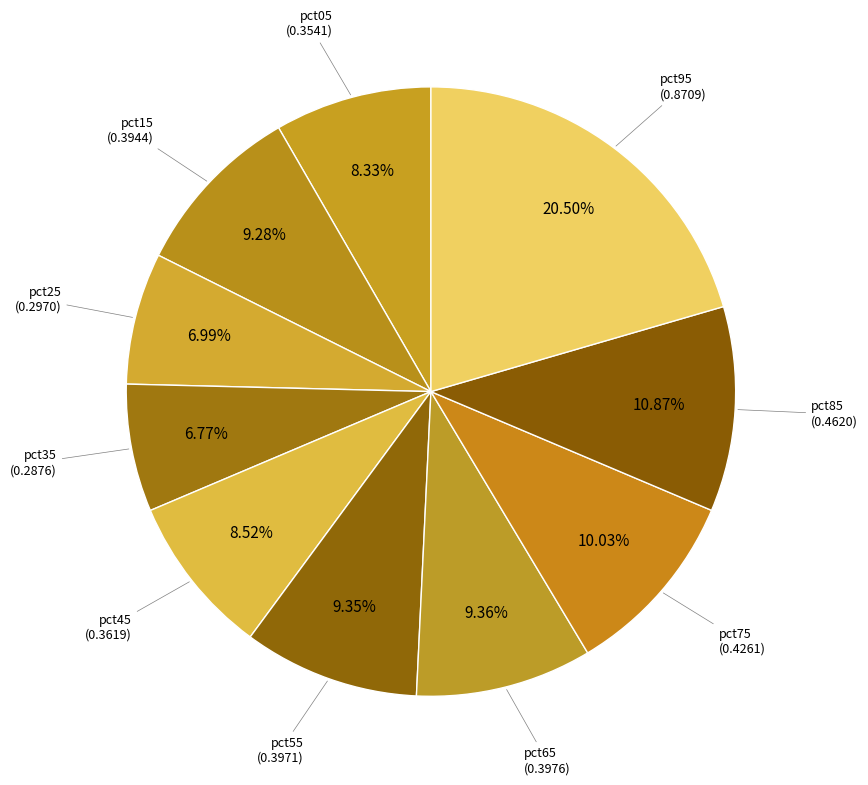

Is there any slice that represents more than half of the pie?

No